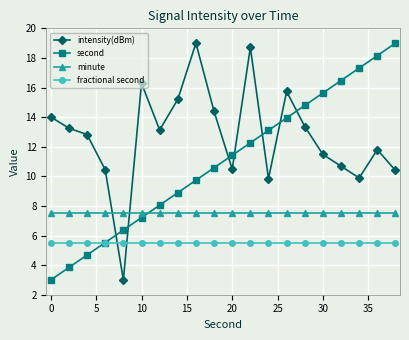

Rank the series by their average value, from lowest to highest.

fractional second, minute, second, intensity(dBm)